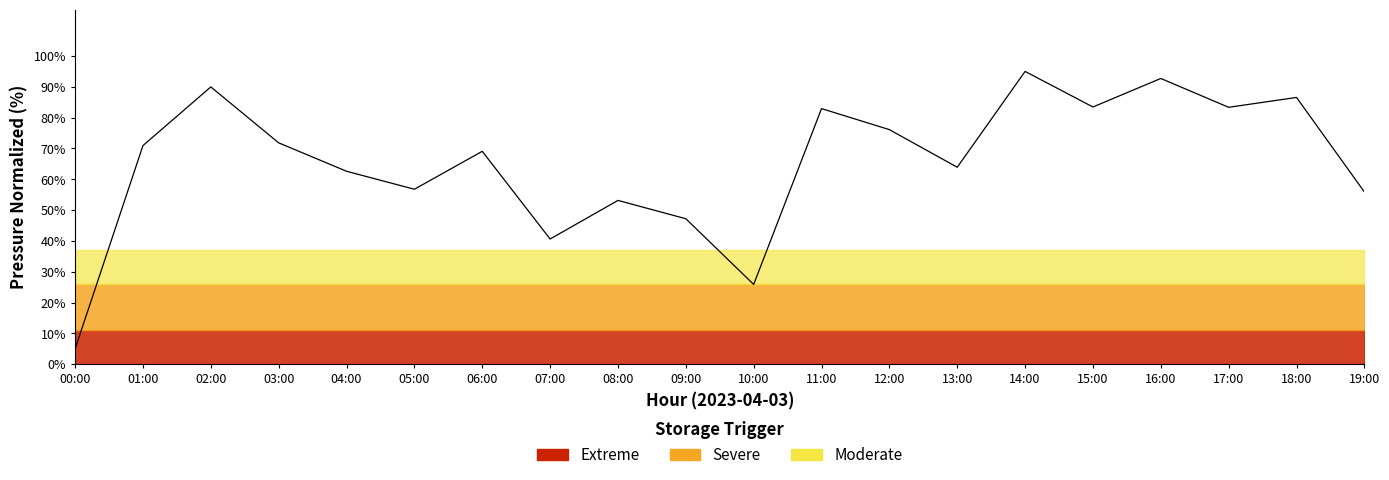

What is the average value?

65.7